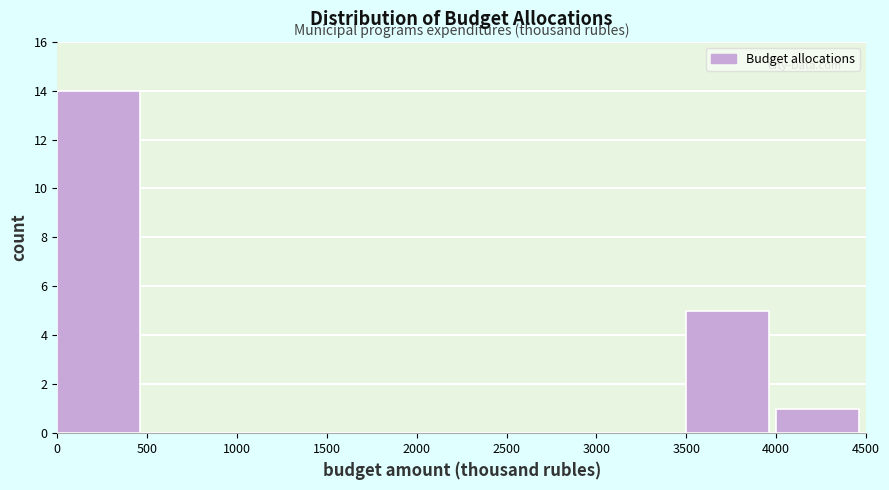

Over which range of the x-axis is the bar tallest?

0 to 500